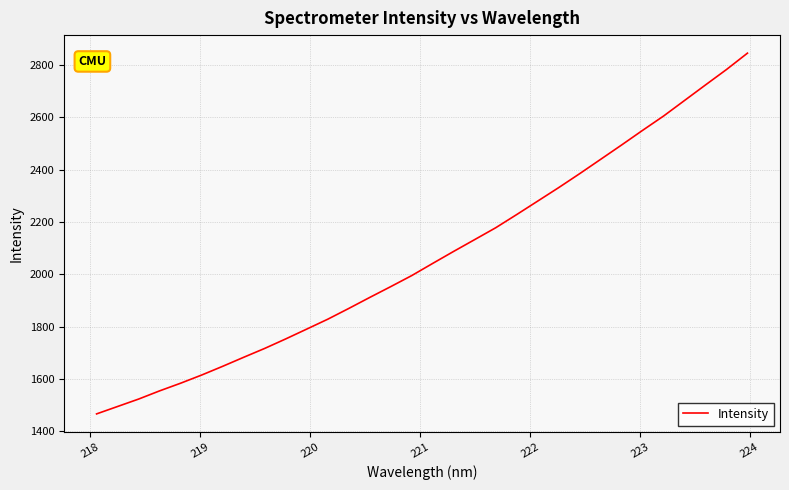

Reading right to left, extract all data points from this chart.

2845.7	2783.1	2724.2	2664.8	2605.3	2550.6	2494.7	2439.8	2385.0	2331.7	2280.1	2228.7	2178.2	2133.0	2088.0	2042.0	1995.5	1953.2	1911.9	1869.7	1828.6	1790.9	1753.3	1717.0	1683.1	1648.6	1615.3	1584.1	1554.8	1523.4	1495.0	1466.7